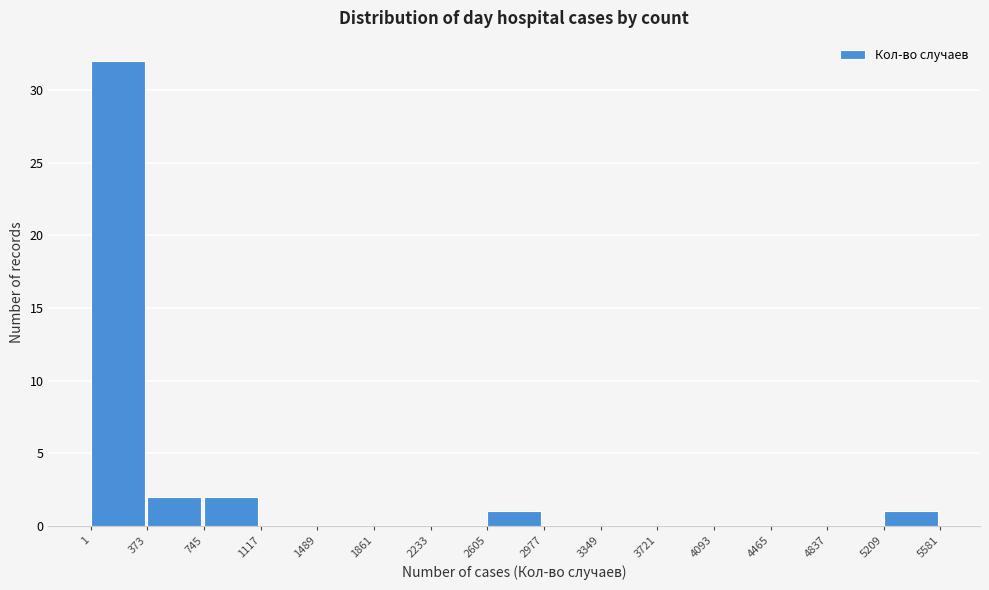

Reading left to right, list every bar in this chart as the range it spans on the x-axis followed by its height. The values are not printed on the chart, so give them approximately, as read against the axis.

1 to 373: 32
373 to 745: 2
745 to 1117: 2
1117 to 1489: 0
1489 to 1861: 0
1861 to 2233: 0
2233 to 2605: 0
2605 to 2977: 1
2977 to 3349: 0
3349 to 3721: 0
3721 to 4093: 0
4093 to 4465: 0
4465 to 4837: 0
4837 to 5209: 0
5209 to 5581: 1